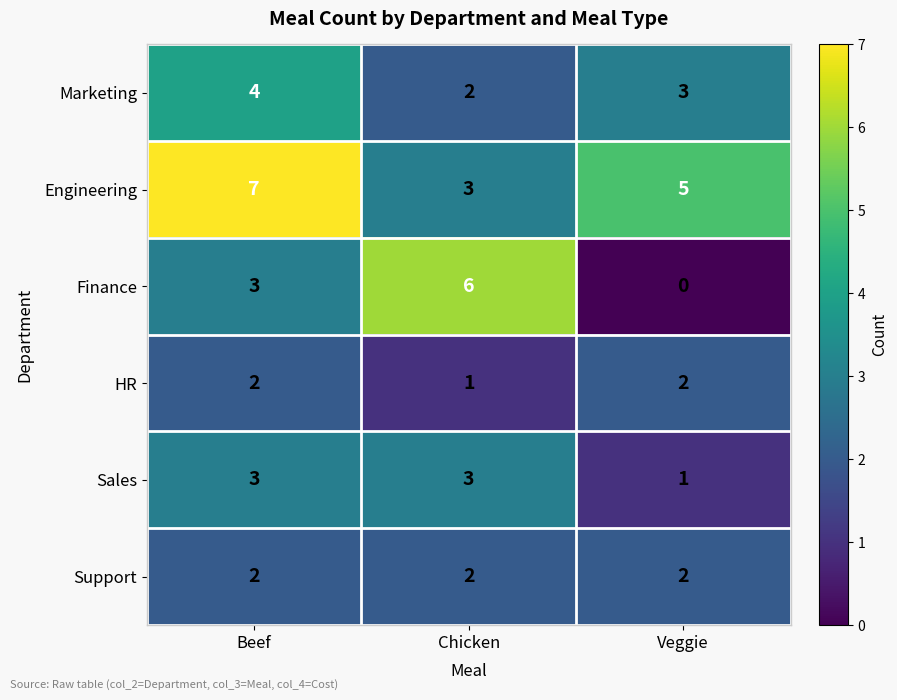

Reading left to right, extract all data points from this chart.

Marketing: Beef=4	Chicken=2	Veggie=3
Engineering: Beef=7	Chicken=3	Veggie=5
Finance: Beef=3	Chicken=6	Veggie=0
HR: Beef=2	Chicken=1	Veggie=2
Sales: Beef=3	Chicken=3	Veggie=1
Support: Beef=2	Chicken=2	Veggie=2